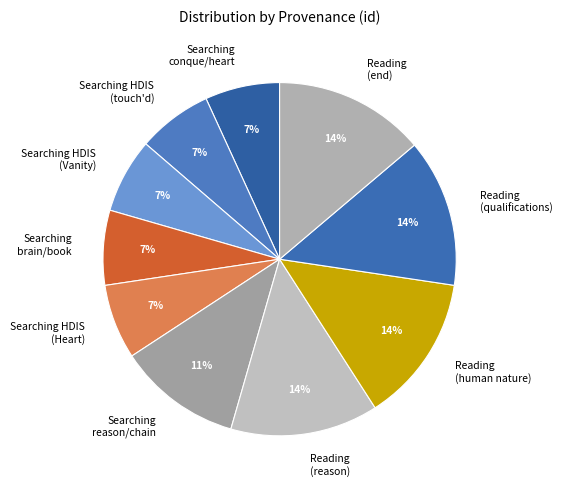

Does Reading (reason) account for over 50% of the chart?

No